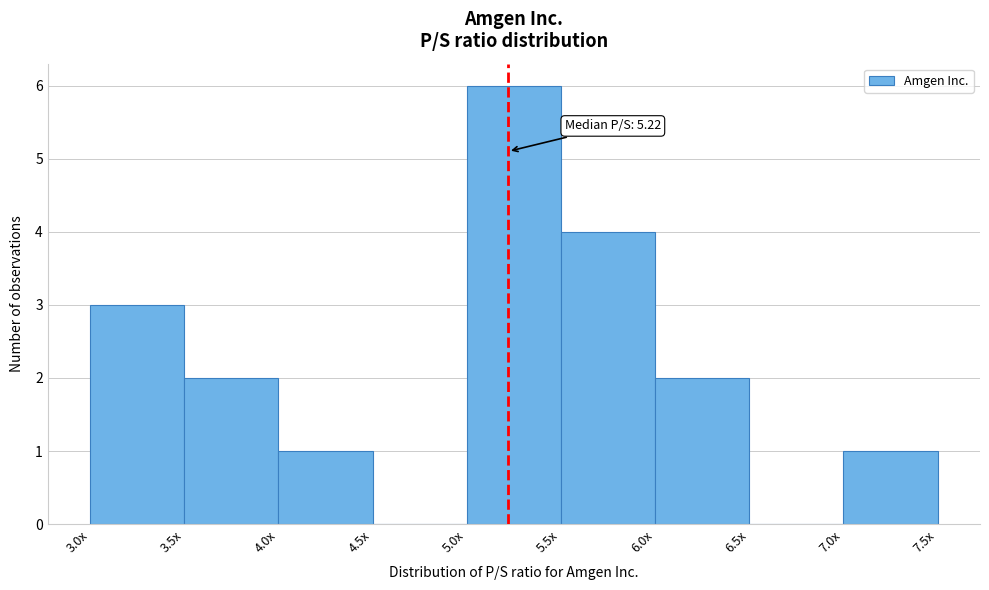

Reading left to right, list all the values displayed in this chart.

3.0x=3	3.5x=2	4.0x=1	4.5x=0	5.0x=6	5.5x=4	6.0x=2	6.5x=0	7.0x=1